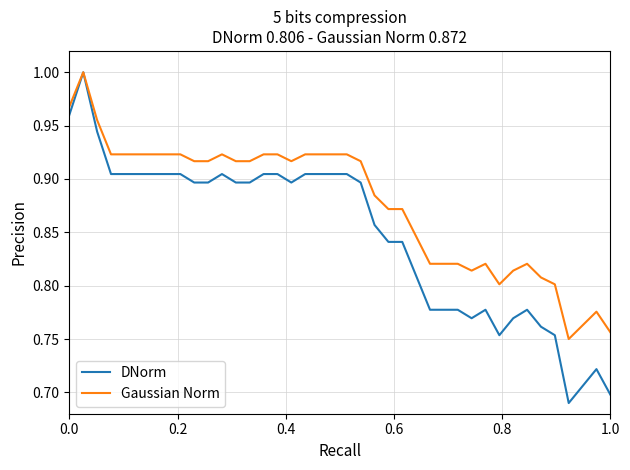

Which series has the largest range (max minus min)?

DNorm